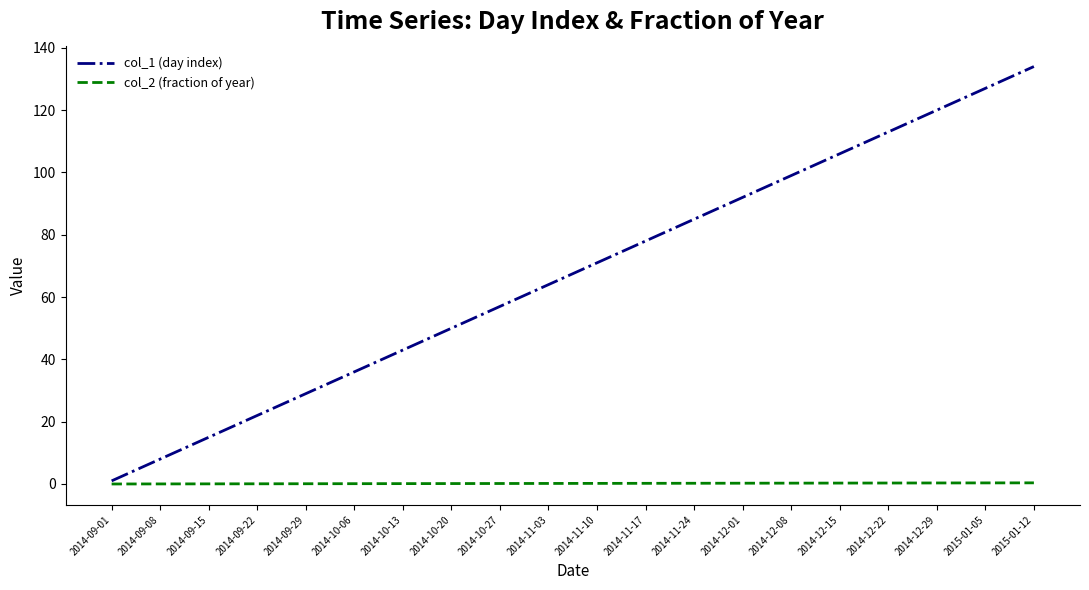

At which category does the chart reach its peak across all series?

2015-01-12